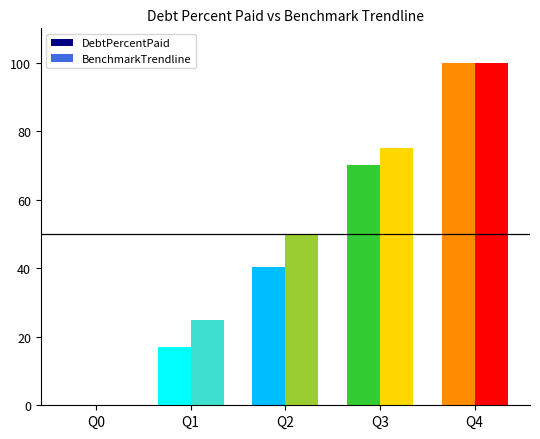

Between Q0 and Q2, which series saw the biggest shift?

BenchmarkTrendline